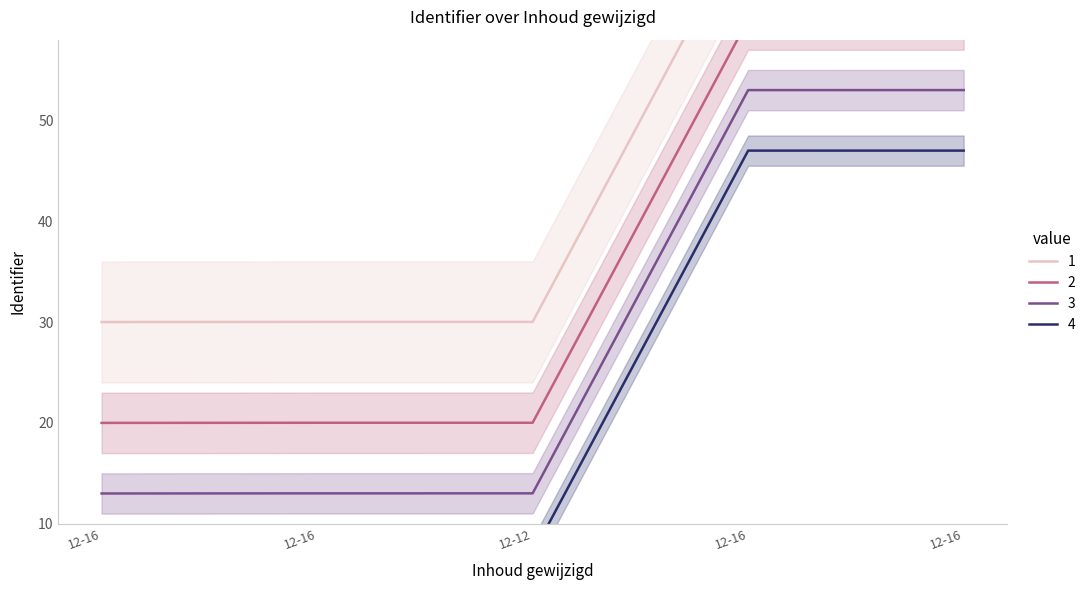

What is the sum of the values at 2012-12-16 15:01:41 and 2012-12-16 15:02:52?

100.0